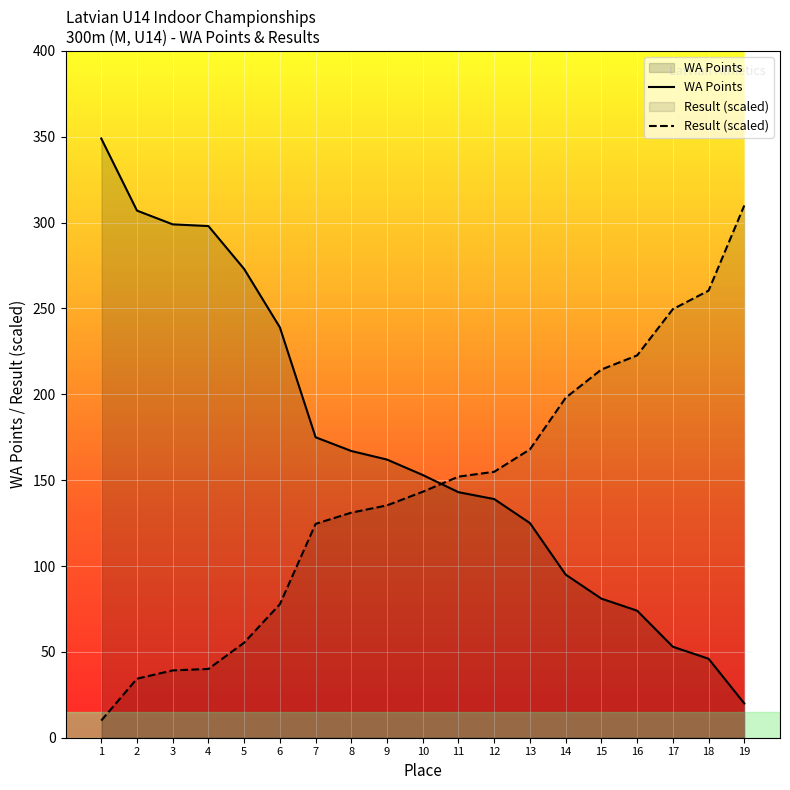

At 16, list the series in order from smallest to largest.

WA Points, Result (scaled)